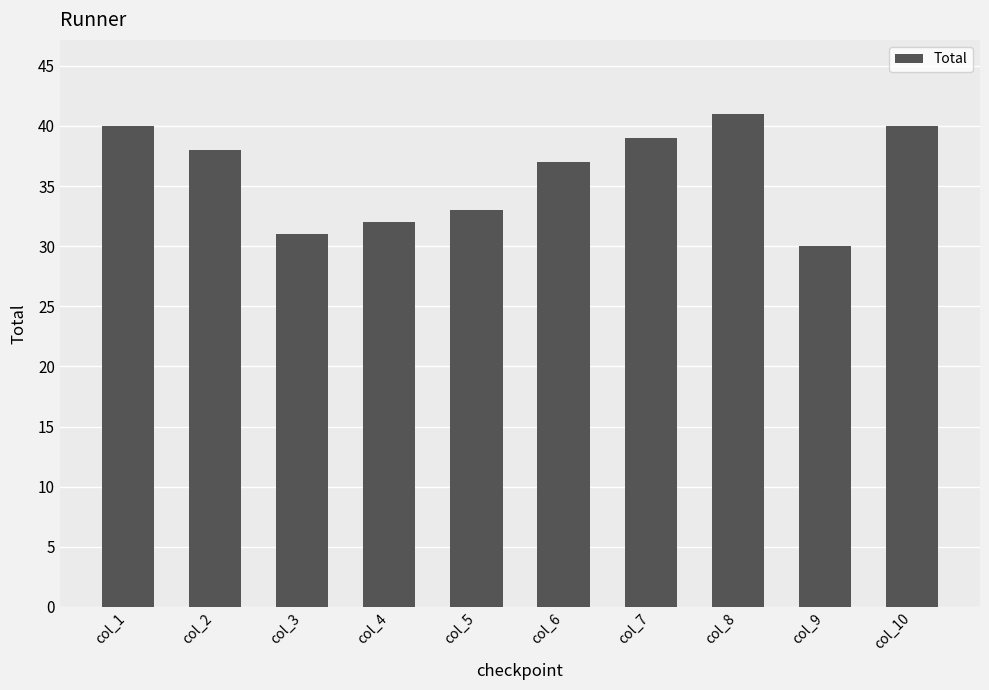

Which has a higher value, col_5 or col_2?

col_2